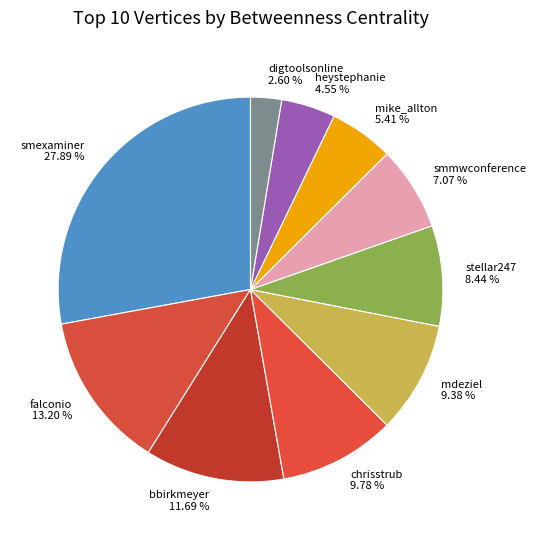

True or false: mike_allton accounts for 1% of the total.

False